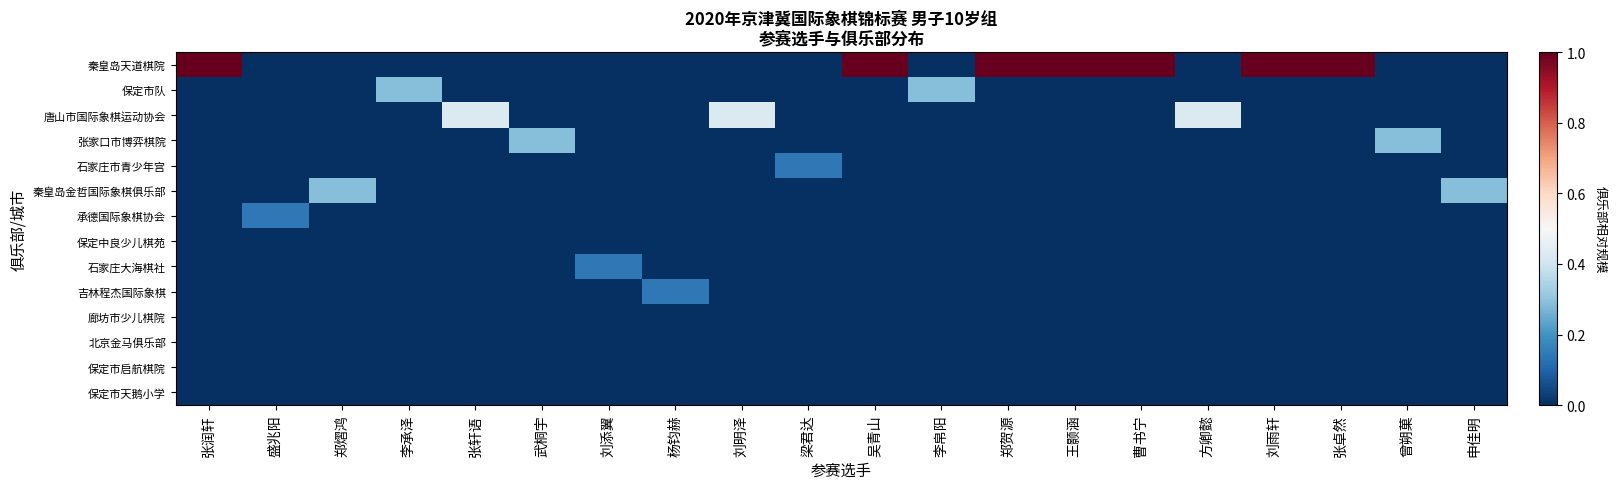

What is the difference between the highest and lowest values at 刘明泽?

0.4